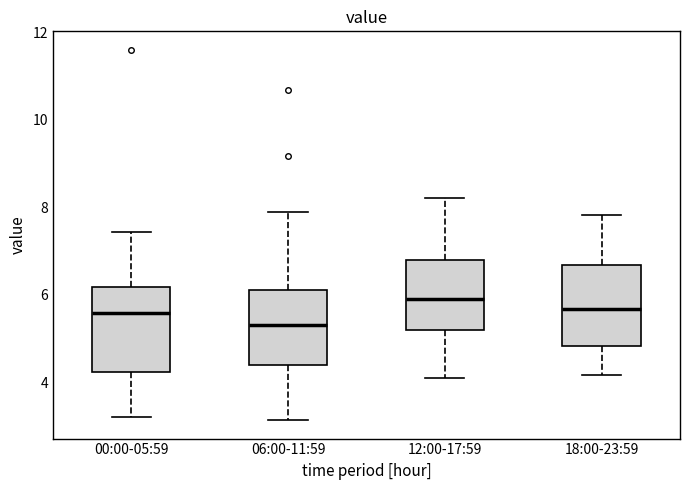

Reading left to right, transcribe this box plot: for each box, give where its median line is, the range the box spans, and where its two whiskers end, as read against the y-axis. The values are not printed on the chart, so give them approximately, as read against the axis.

00:00-05:59: median 5.6, box 4.2 to 6.2, whiskers 3.2 to 7.4
06:00-11:59: median 5.4, box 4.4 to 6.2, whiskers 3.2 to 8.0
12:00-17:59: median 6.0, box 5.2 to 6.8, whiskers 4.2 to 8.2
18:00-23:59: median 5.6, box 4.8 to 6.6, whiskers 4.2 to 7.8